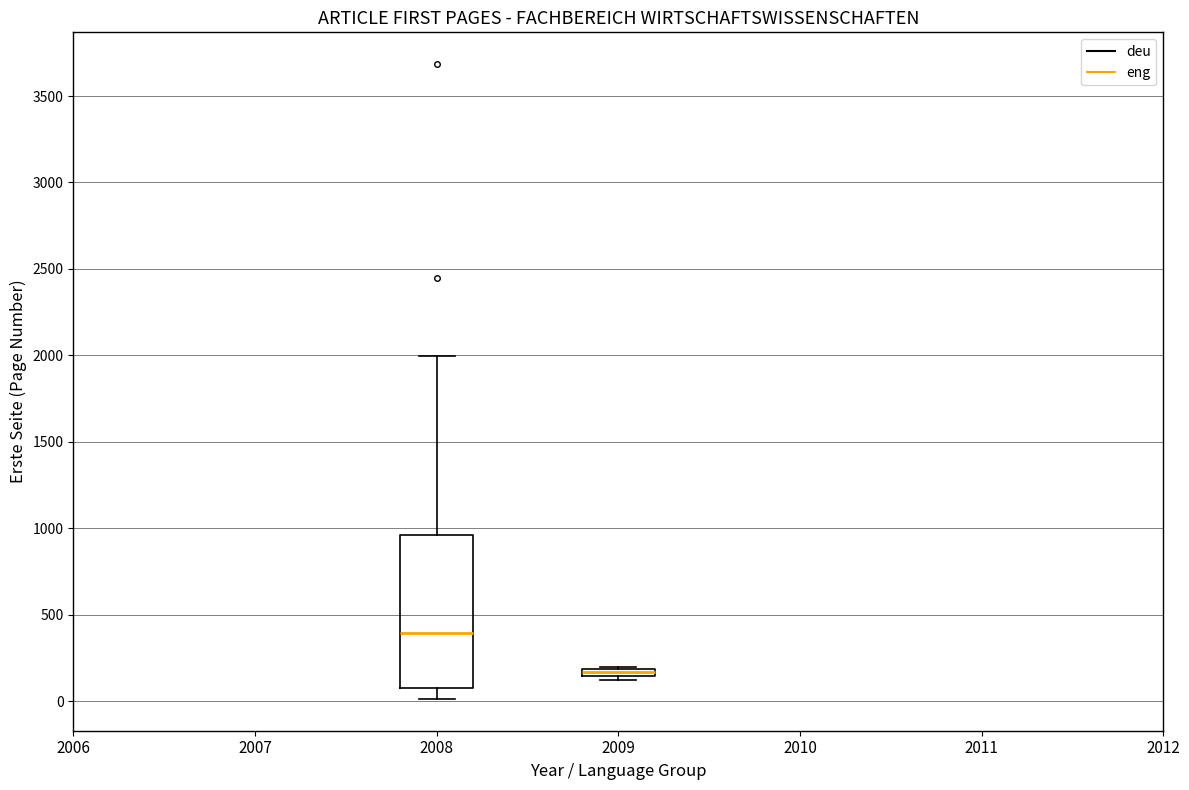

Where is the upper edge of the box at x = 2009 on the y-axis? The values are not printed on the chart, so give them approximately, as read against the axis.

200